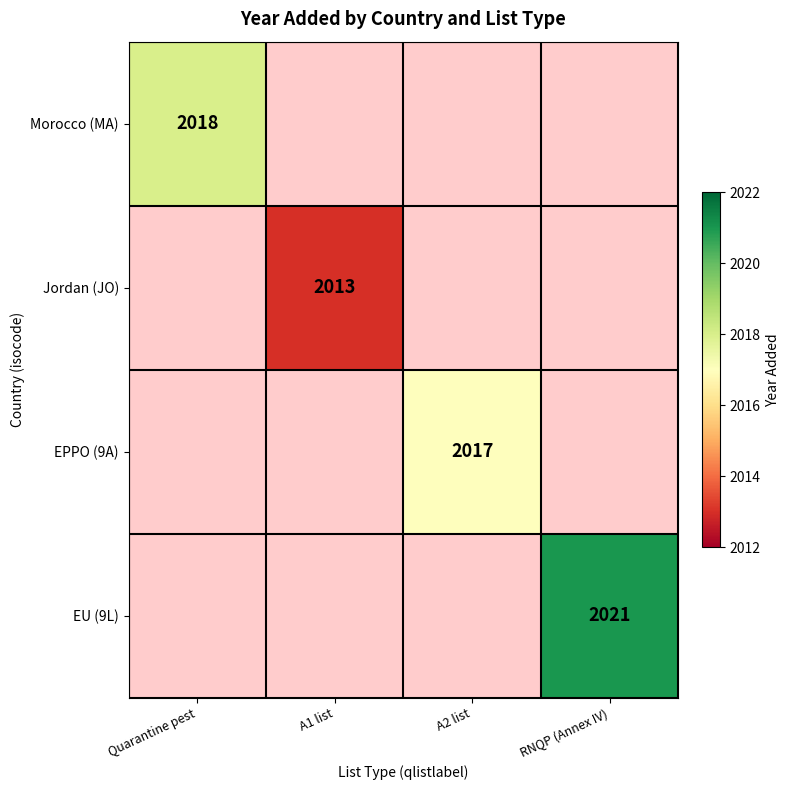

The Morocco (MA) series shows 3298 at Quarantine pest. True or false?

False